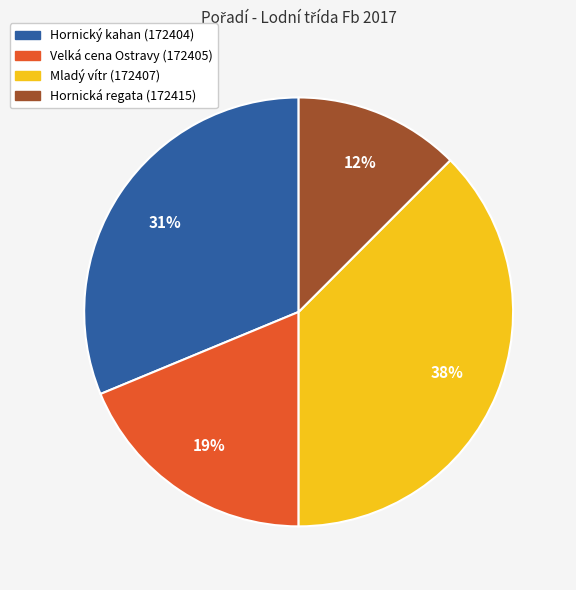

Is there any slice that represents more than half of the pie?

No